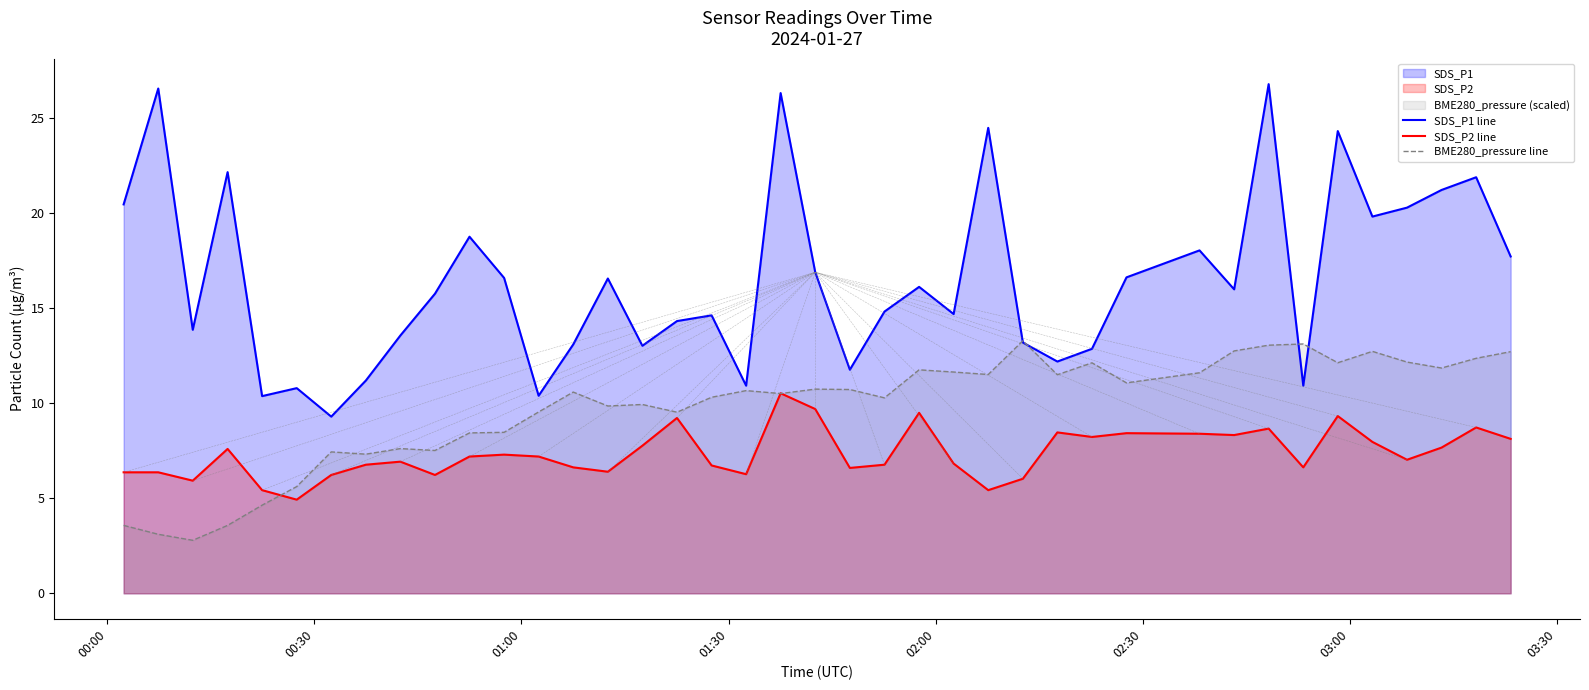

What is the average value of the SDS_P2 line series?

7.4